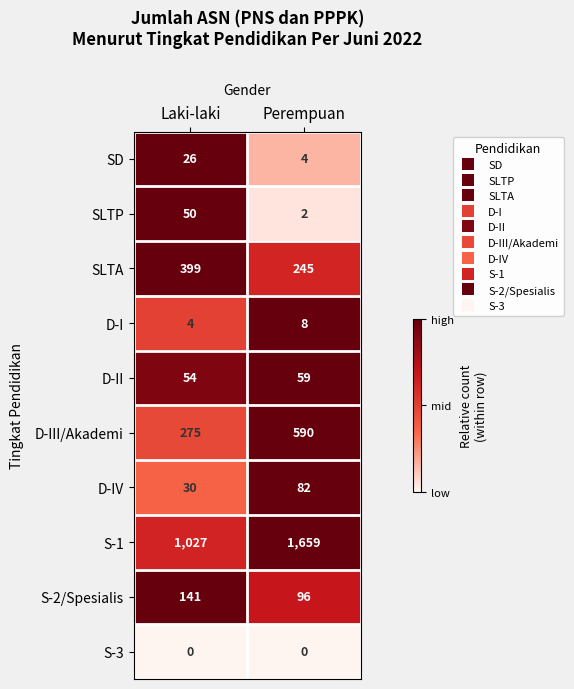

At which category is the sum across all series the highest?

Perempuan